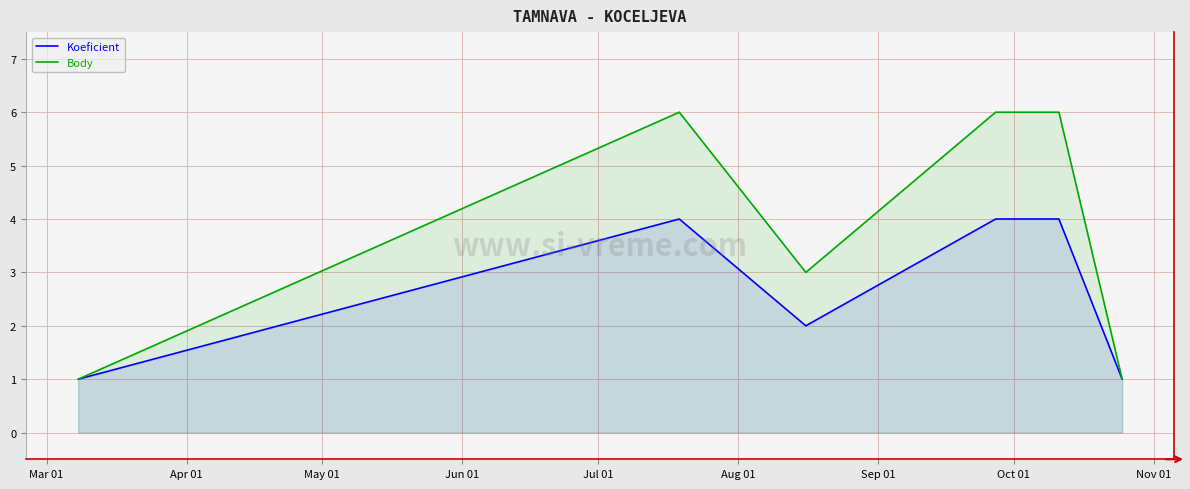

What is the maximum value shown in the chart?

6